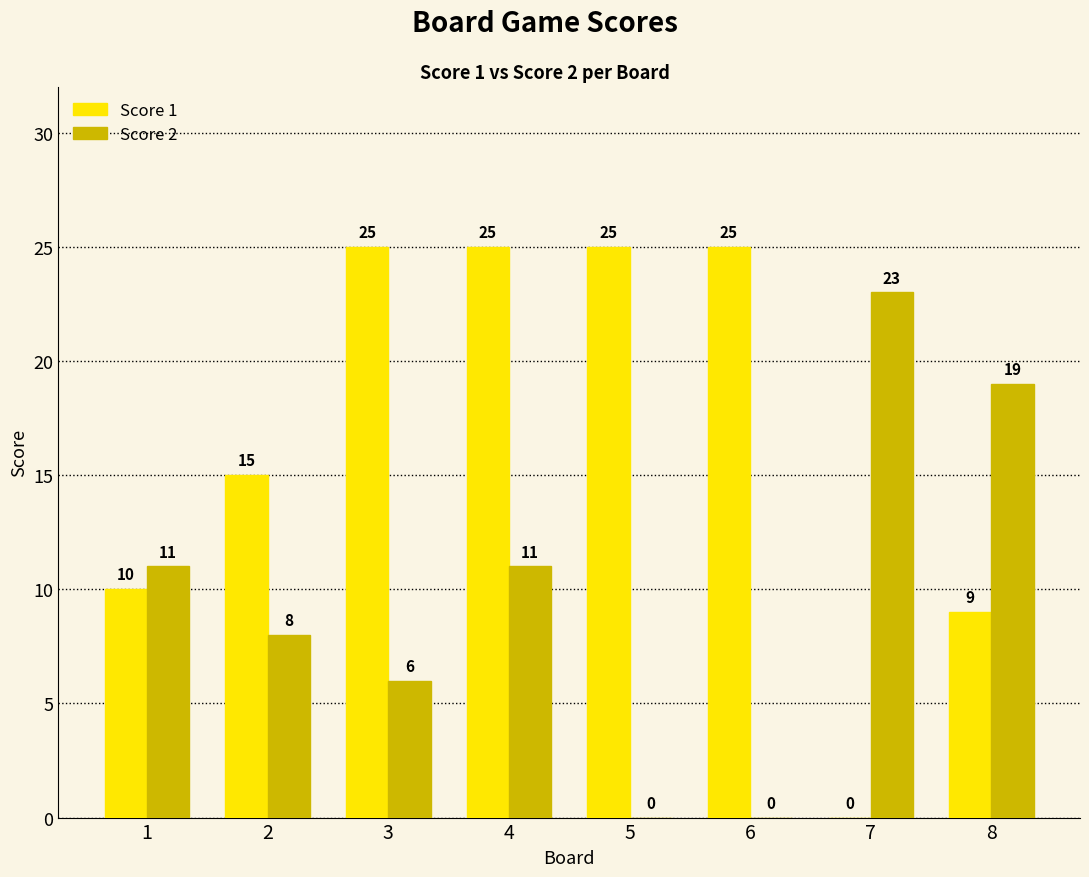

What is the sum of the Score 1 values at 1 and 2?

25